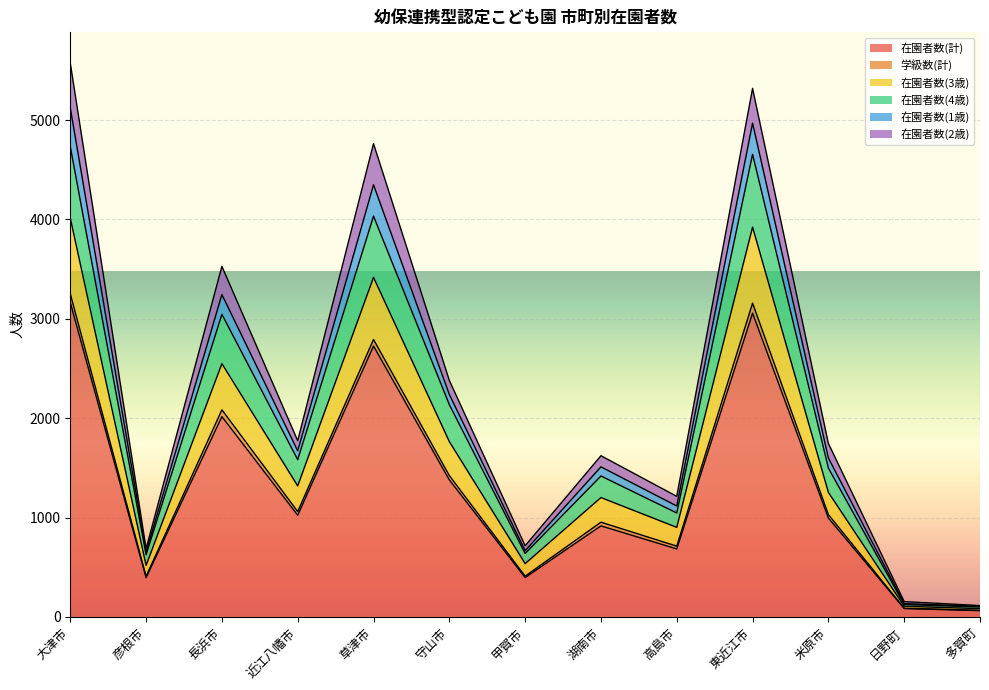

At how many categories does at least one series exceed 4938?

2